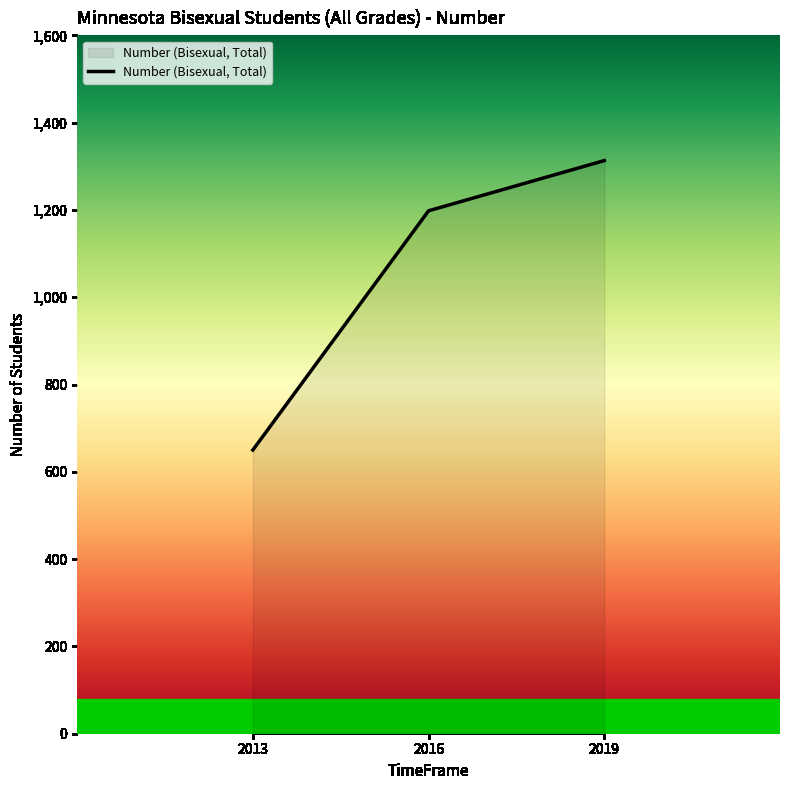

What is the ratio of the value at 2013 to the value at 2016?

0.5